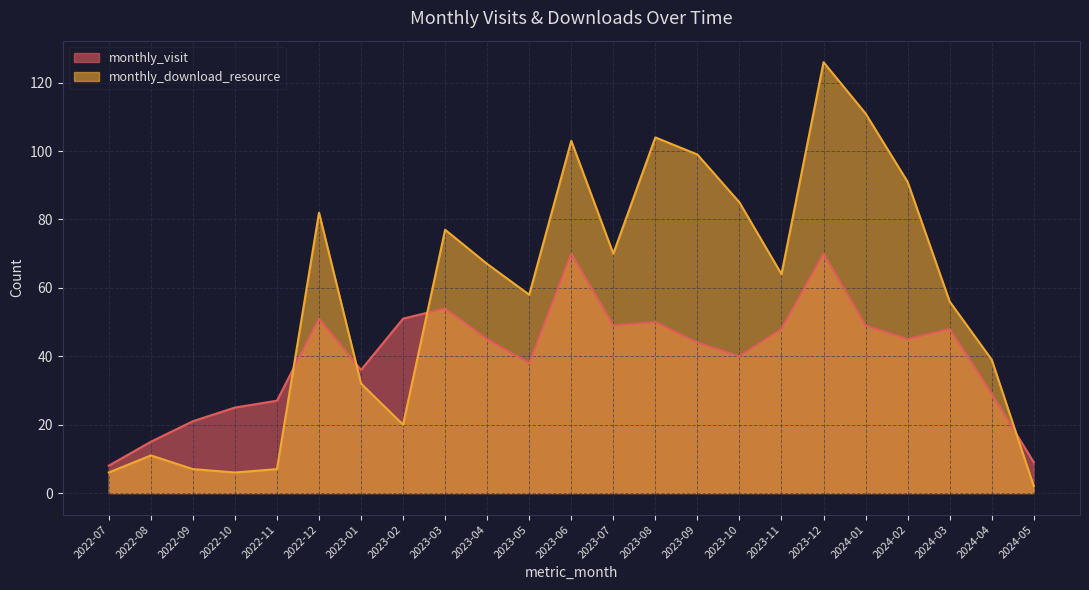

Where is the first local minimum for monthly_download_resource?

2022-10